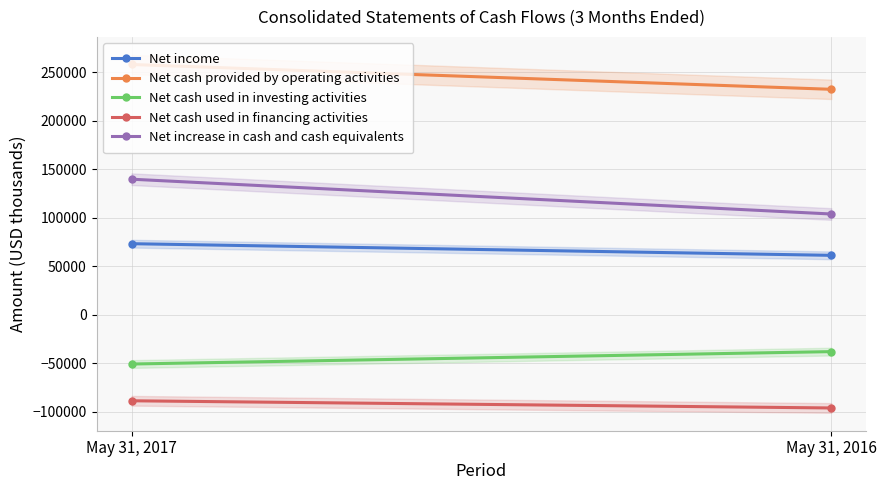

Rank the series by their maximum value, from lowest to highest.

Net cash used in financing activities, Net cash used in investing activities, Net income, Net increase in cash and cash equivalents, Net cash provided by operating activities